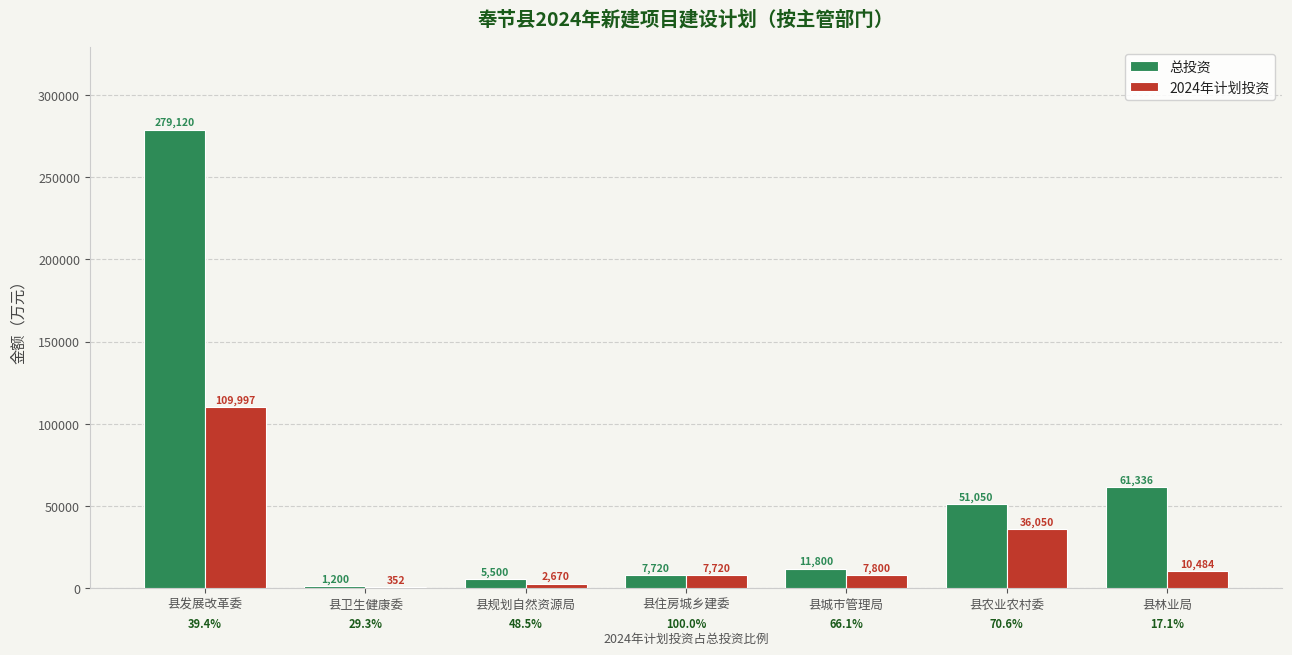

Count the number of data series in this chart.

2